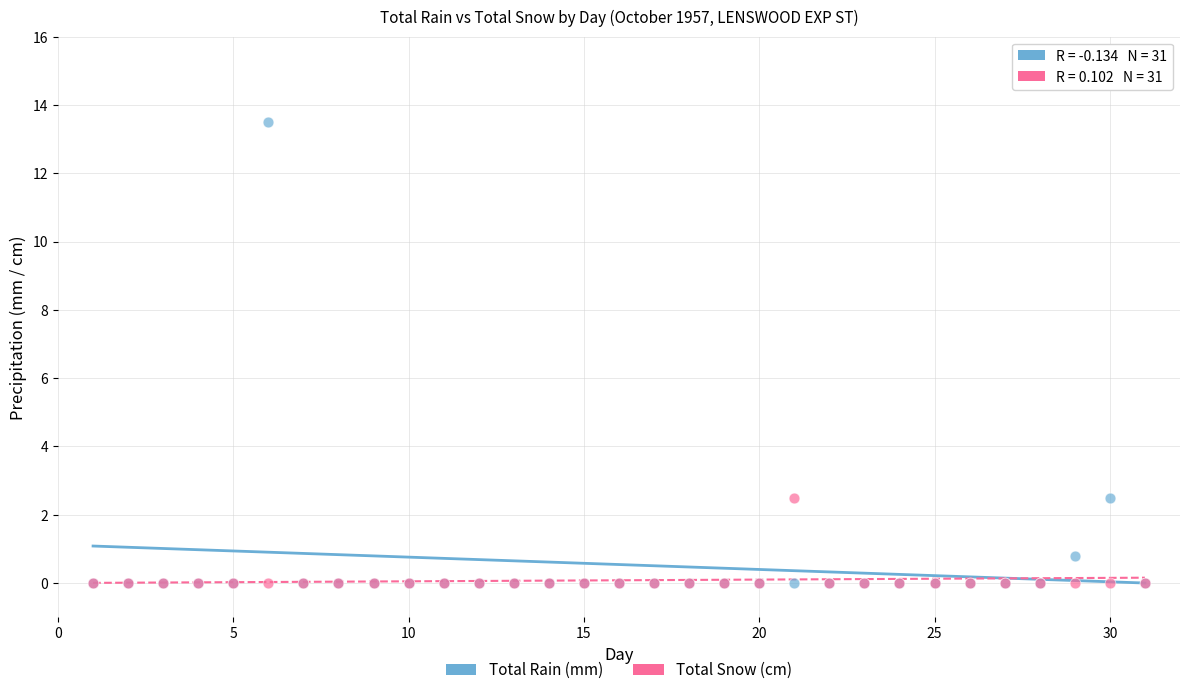

Which series has the largest Y range (max minus min)?

Total Rain (mm)